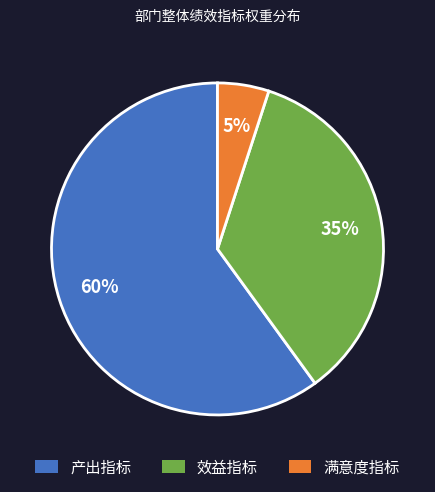

Which slice represents more than half of the pie?

产出指标